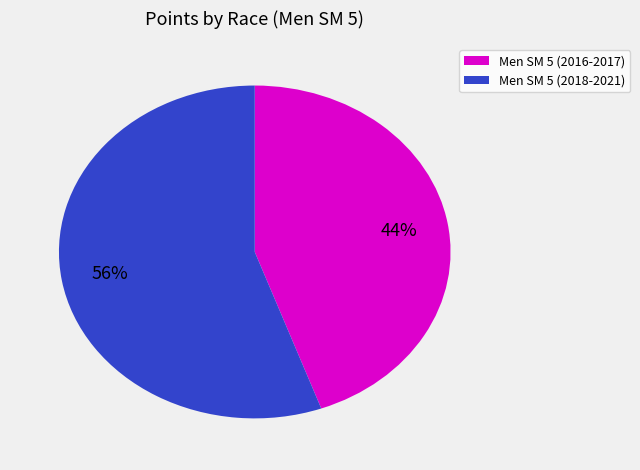

Is there a majority slice in this chart?

Yes